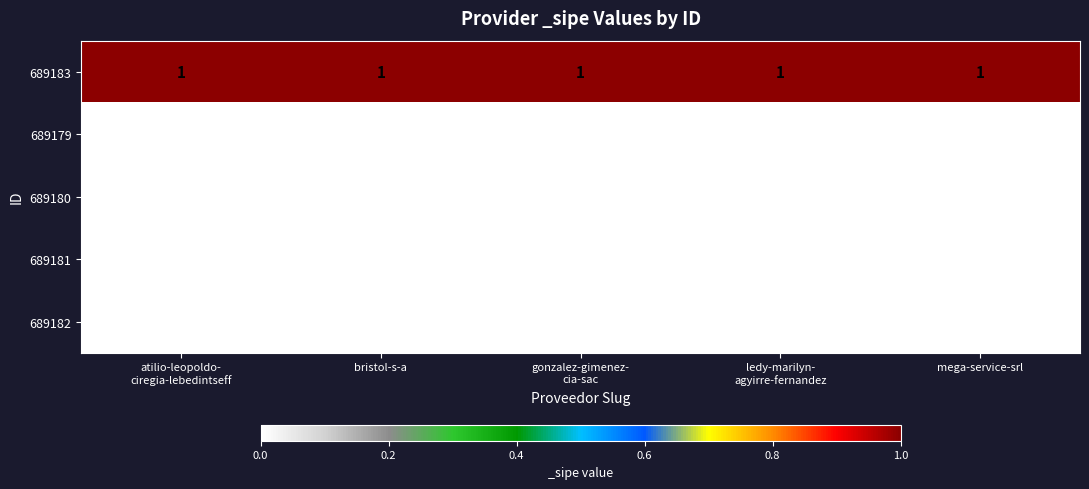

At how many categories does at least one series exceed 0?

5